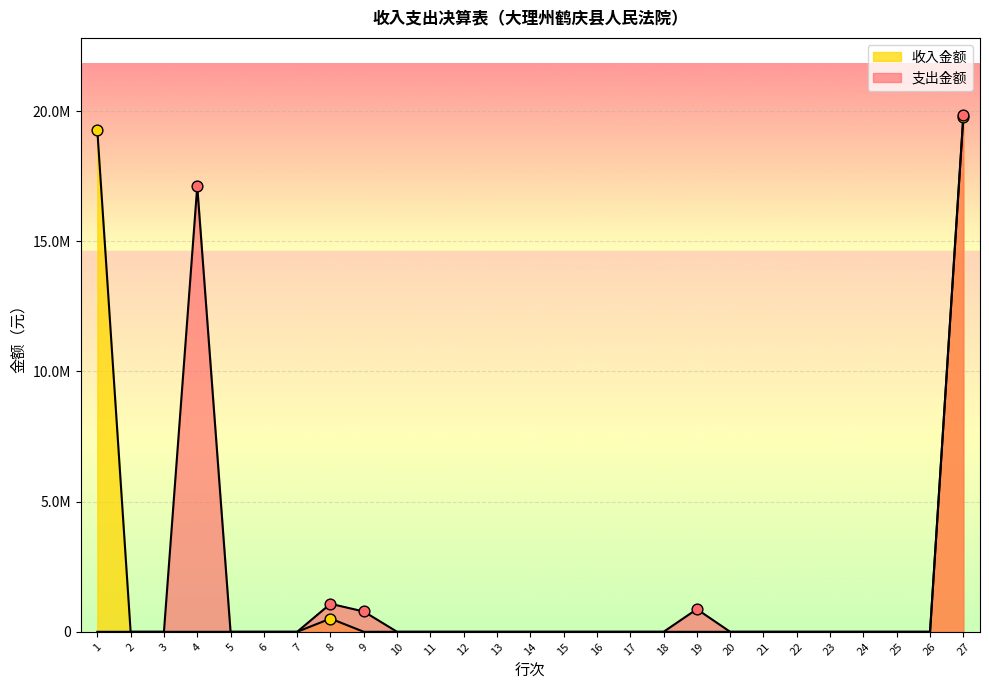

Which series has the largest total across all categories?

支出金额